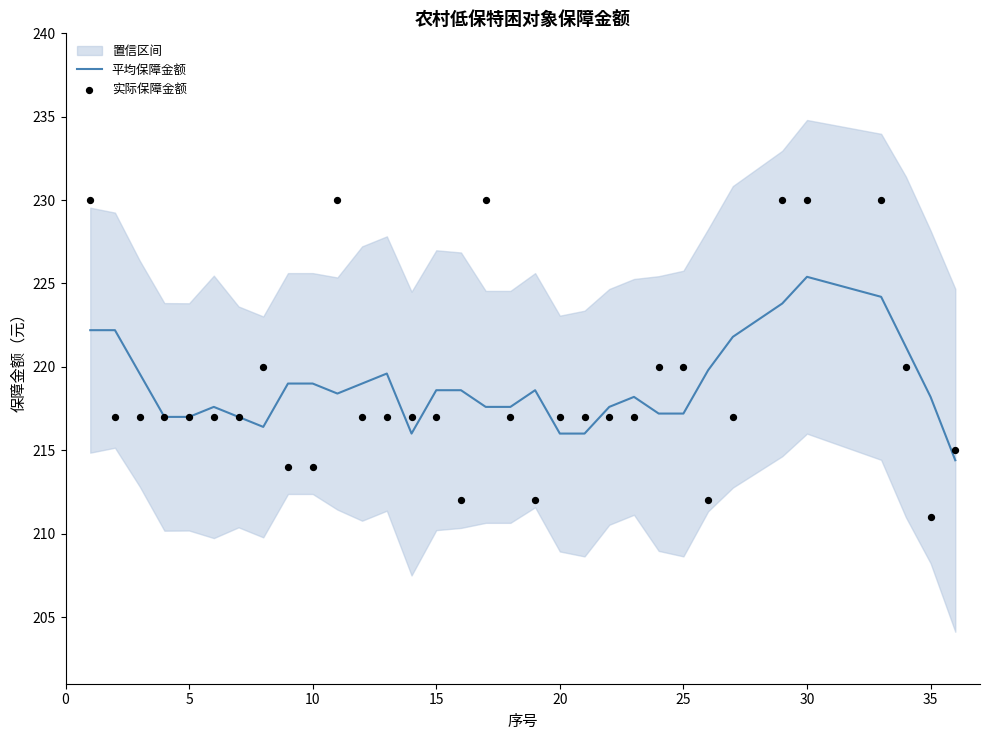

At how many categories does at least one series exceed 225?

6